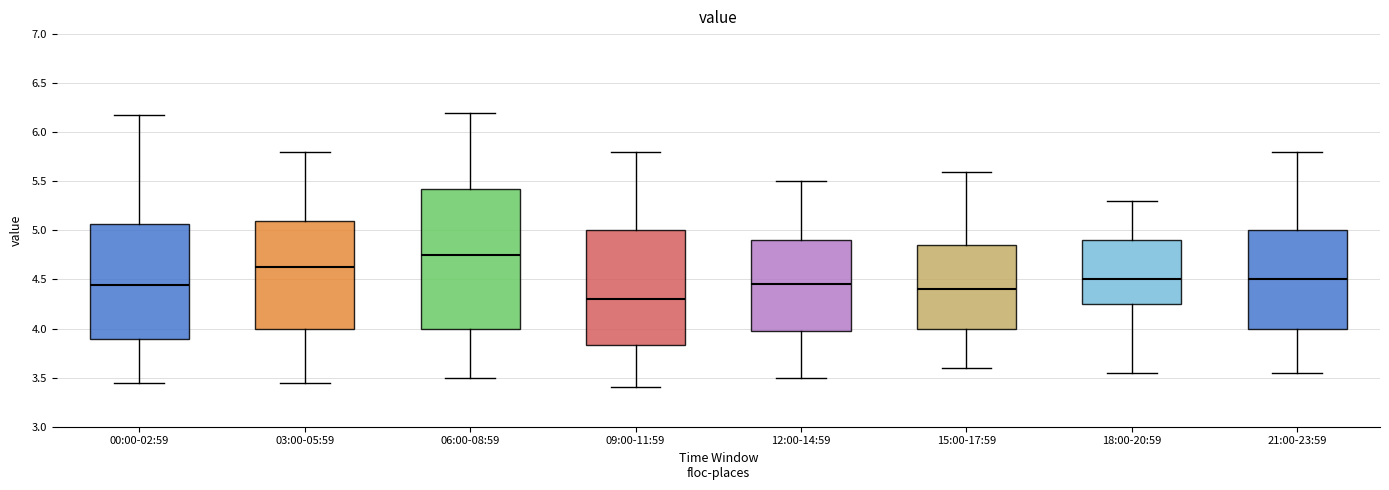

Comparing the boxes themselves (not the whiskers), which one is the tallest?

06:00-08:59